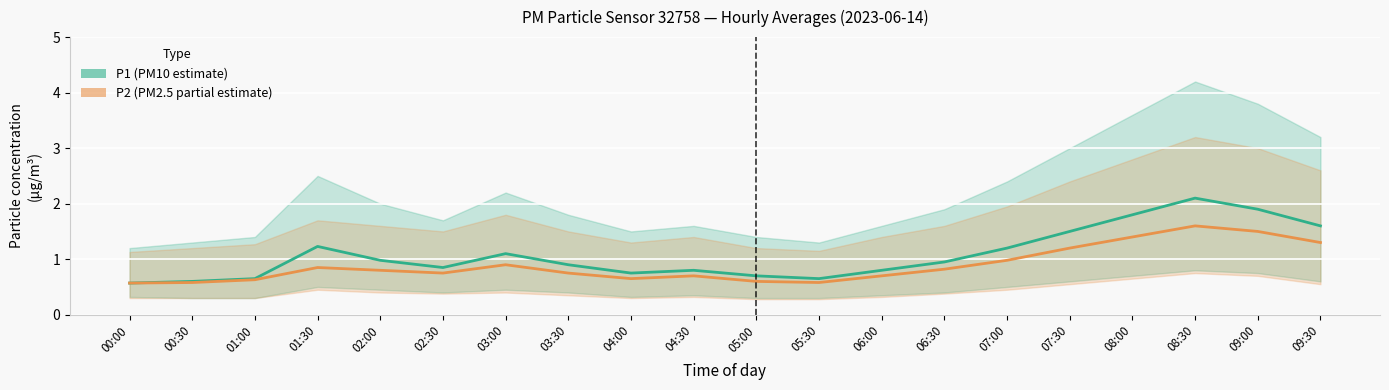

At which category is the sum across all series the highest?

08:30